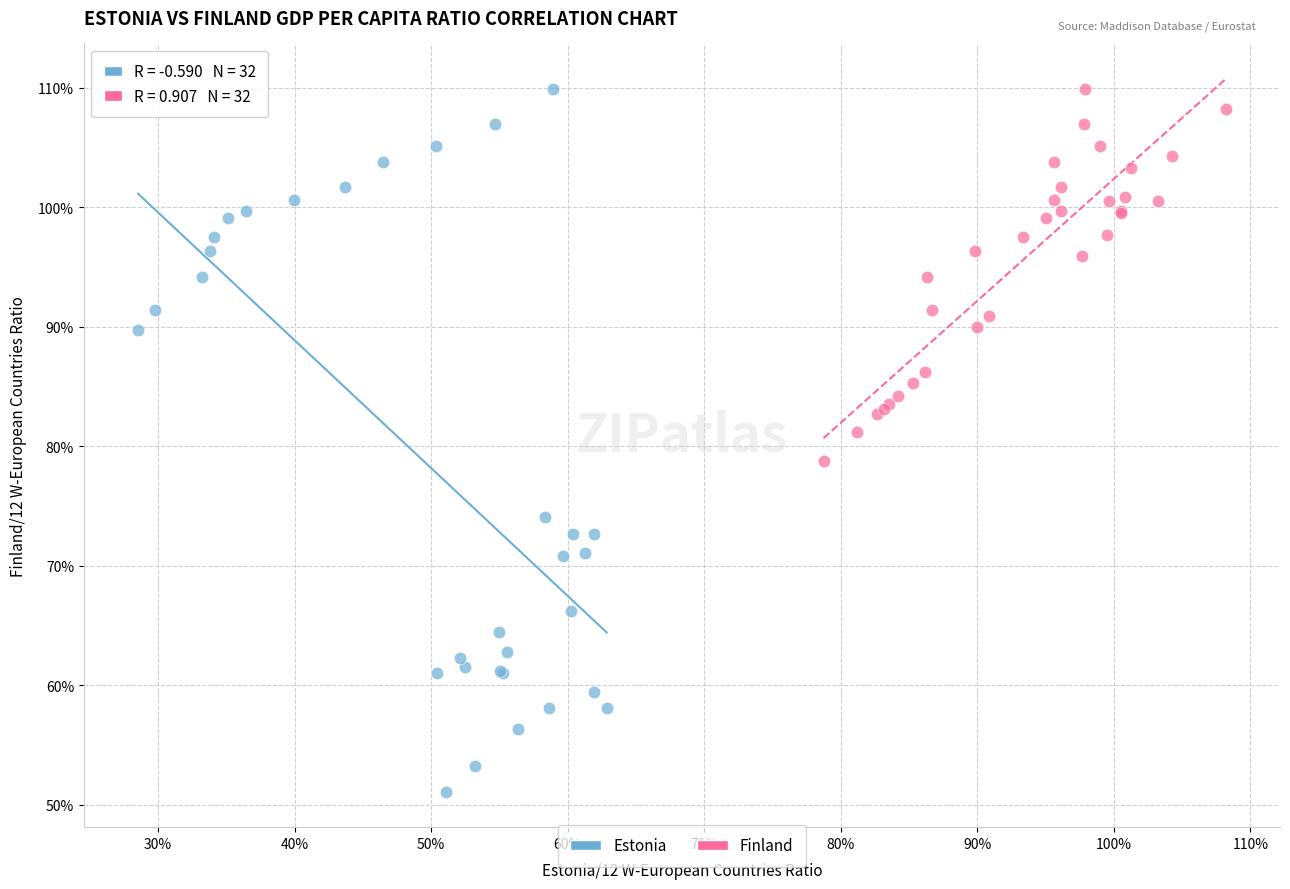

Which series reaches the minimum Y coordinate?

Estonia